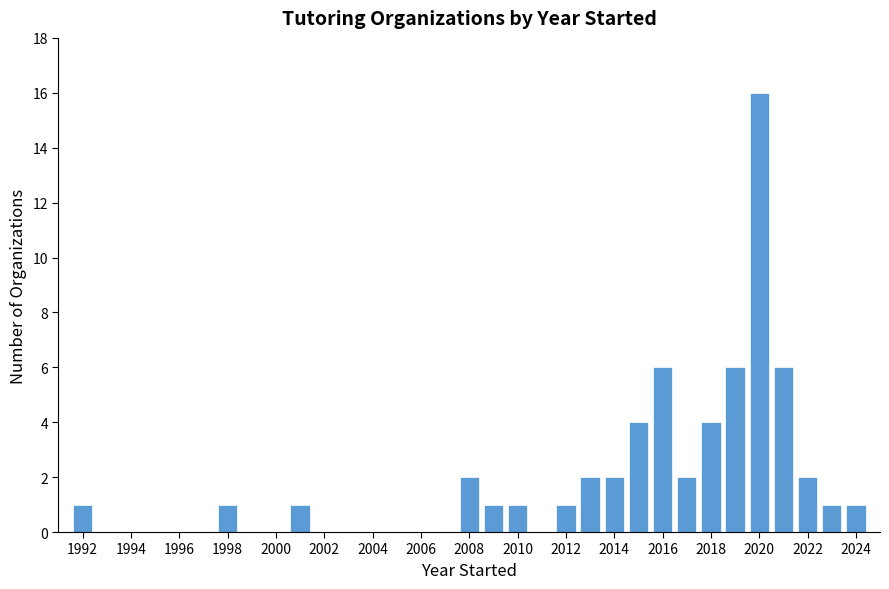

What is the height of the bar covering 1991.5 to 1992.5 on the x-axis? Neither the bar edges nor the heights are printed on the chart, so give them approximately, as read against the axes.

1